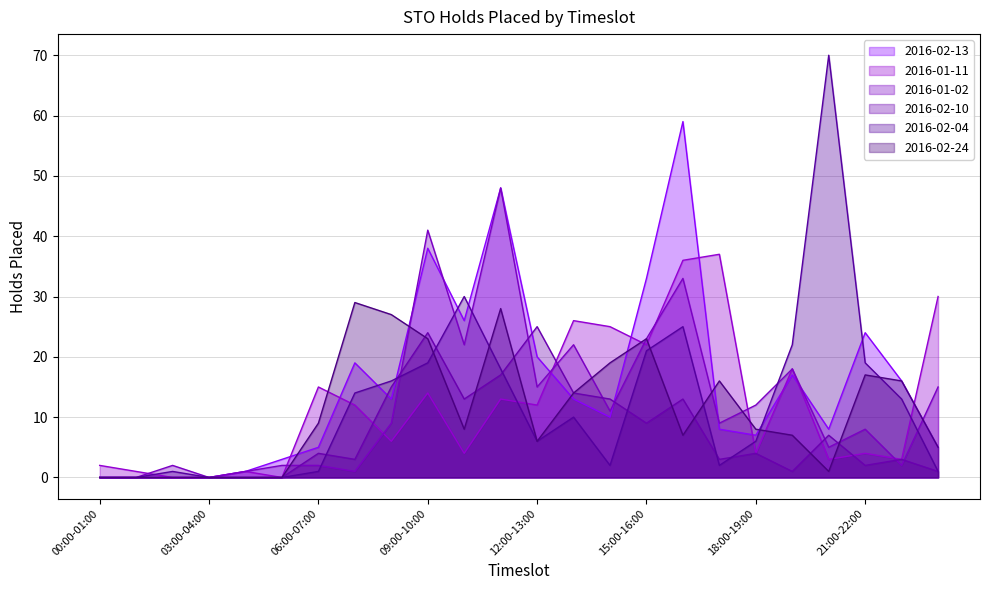

How many data points does each series have?

24